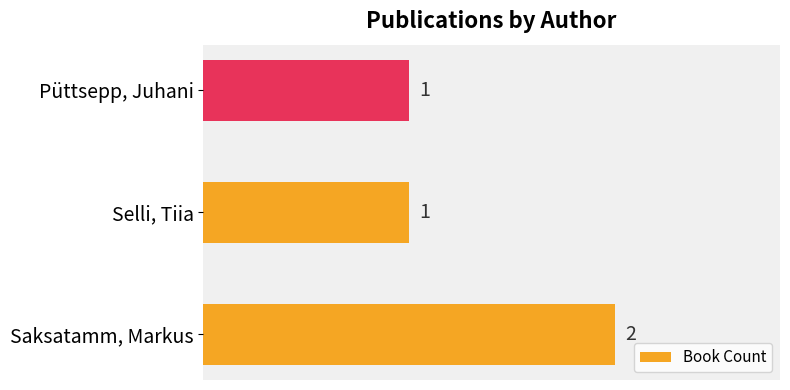

Which label corresponds to the largest value in the chart?

Saksatamm, Markus